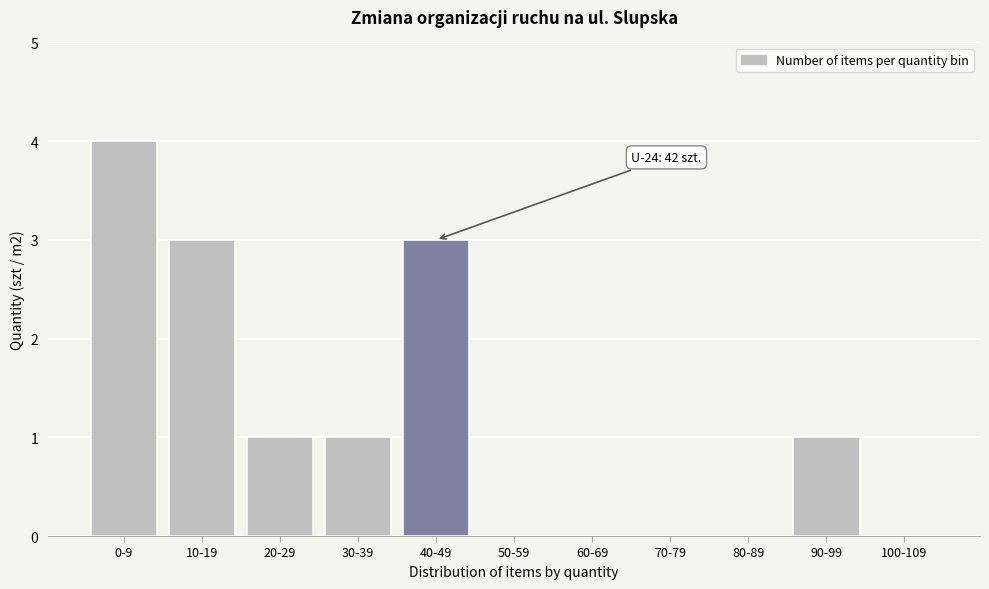

Reading left to right, what are all the values shown in this chart?

0-9=4	10-19=3	20-29=1	30-39=1	40-49=3	50-59=0	60-69=0	70-79=0	80-89=0	90-99=1	100-109=0